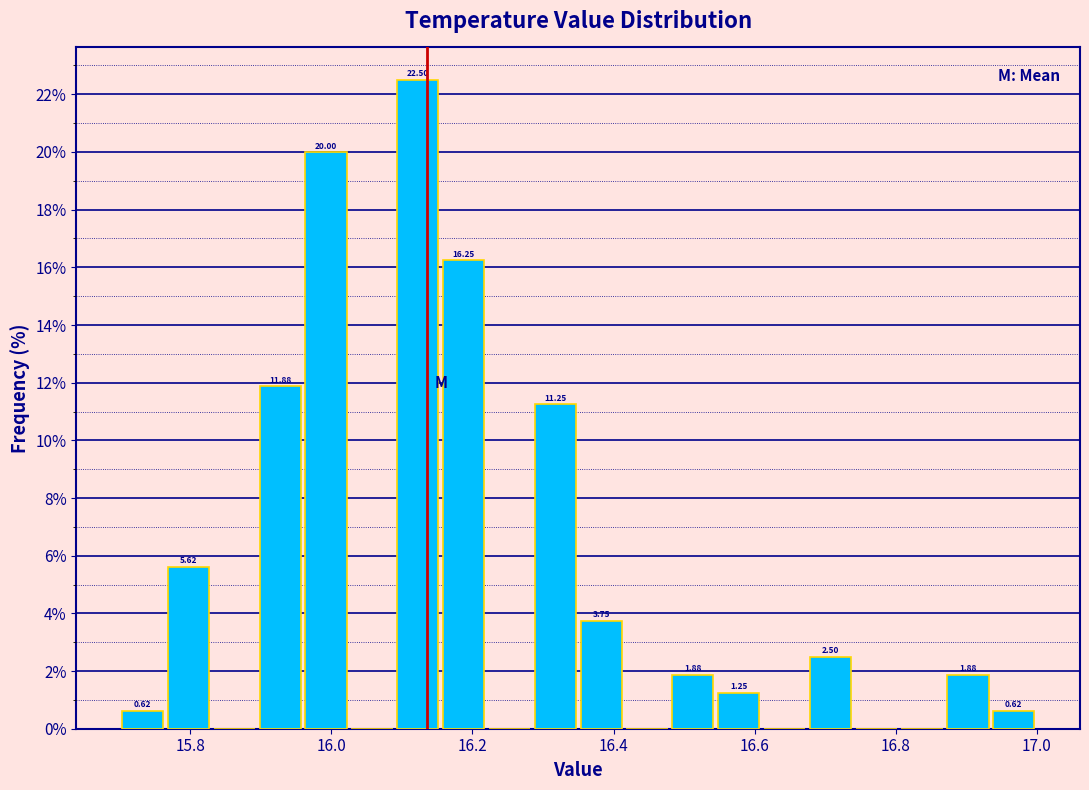

Around what value on the x-axis is the tallest bar? Give the approximate position of its centre, as read against the axis.

16.12